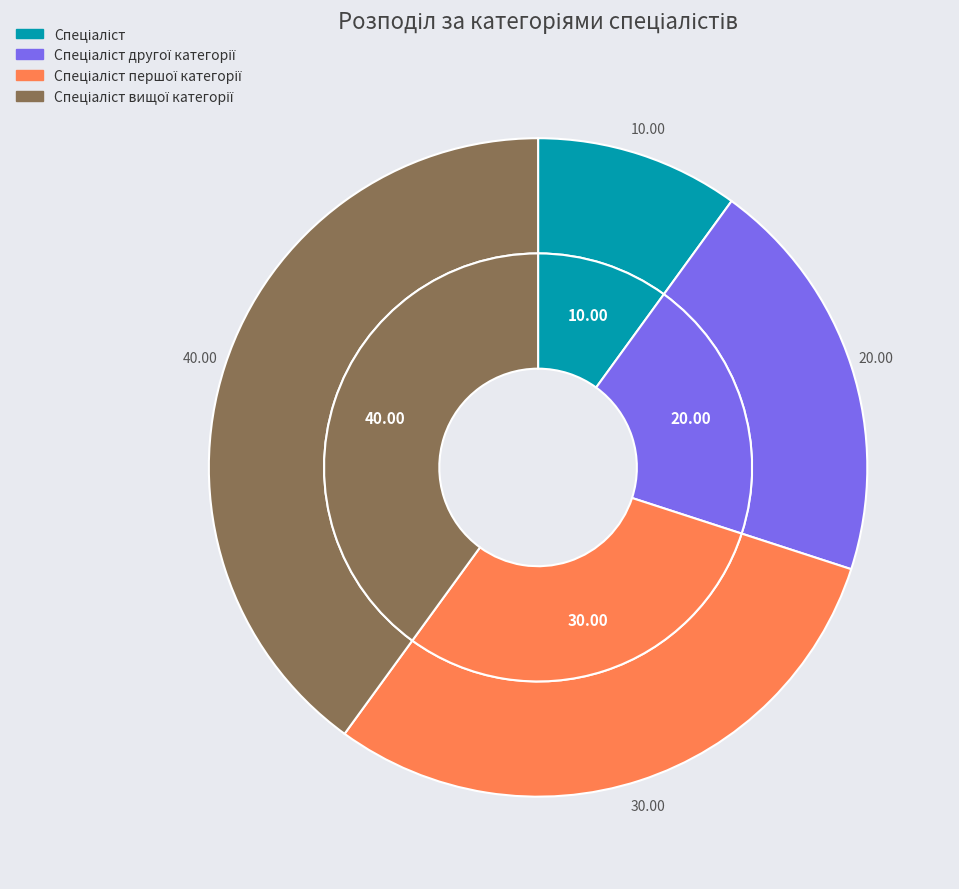

Is it true that Спеціаліст першої категорії is 44% of the pie?

False